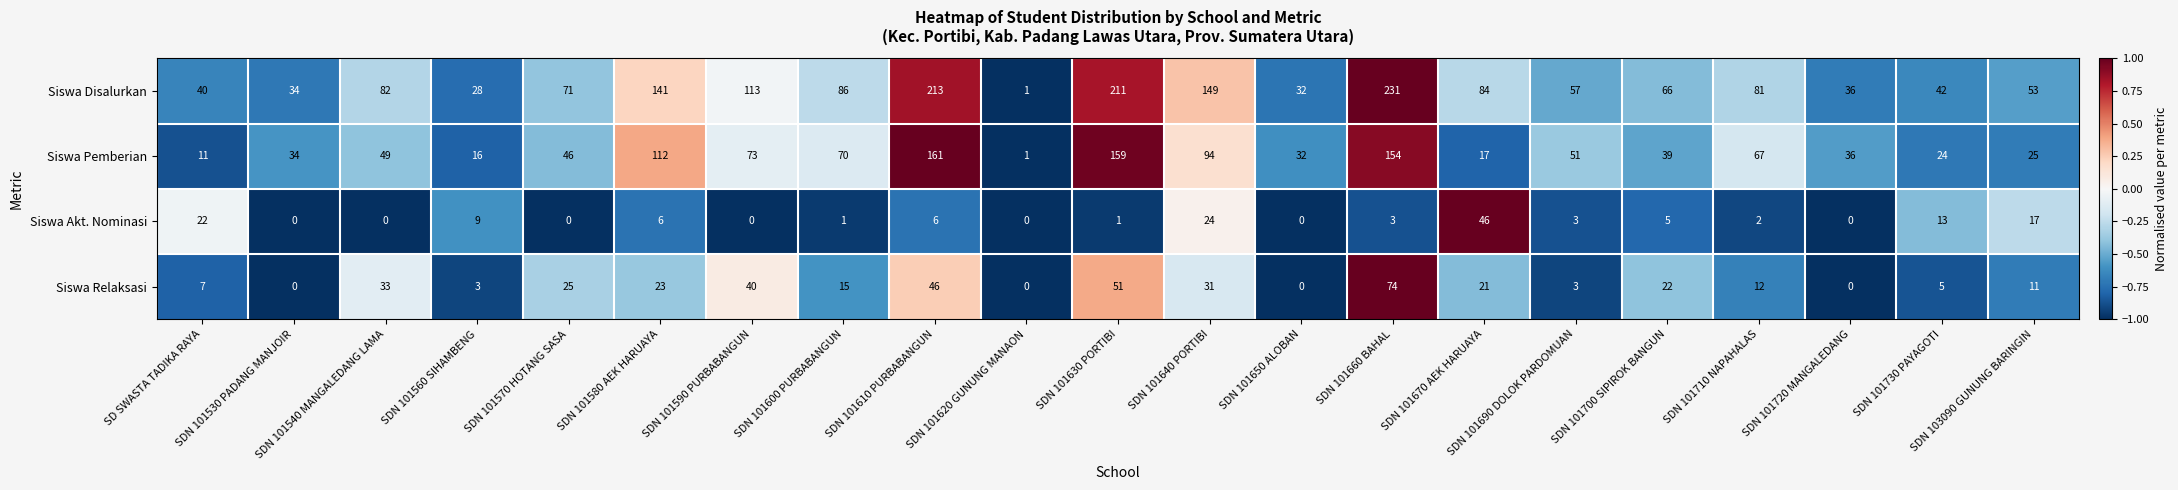

What is the sum of all Siswa Akt. Nominasi values?

158